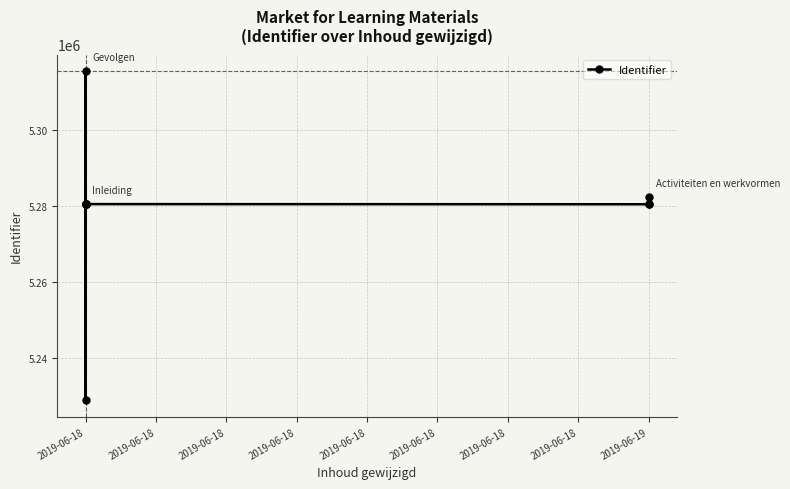

Where is the data nearest to the value 5272243?

2019-06-18